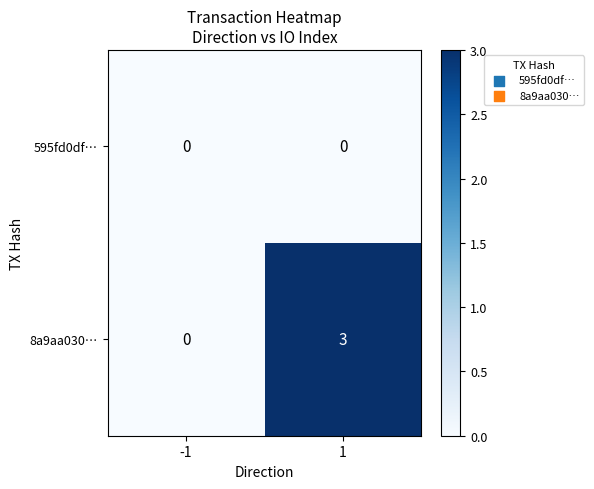

Which series has the largest range (max minus min)?

8a9aa030…